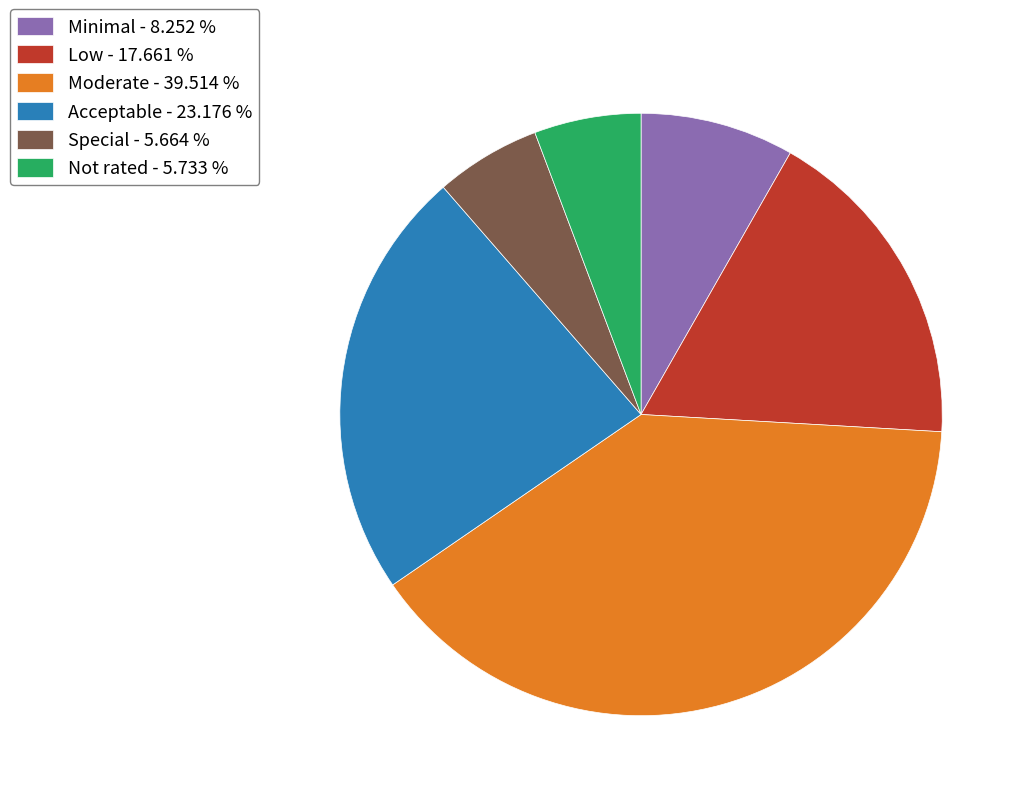

What is the ratio of the value at Minimal - 8.252 % to the value at Low - 17.661 %?

0.5